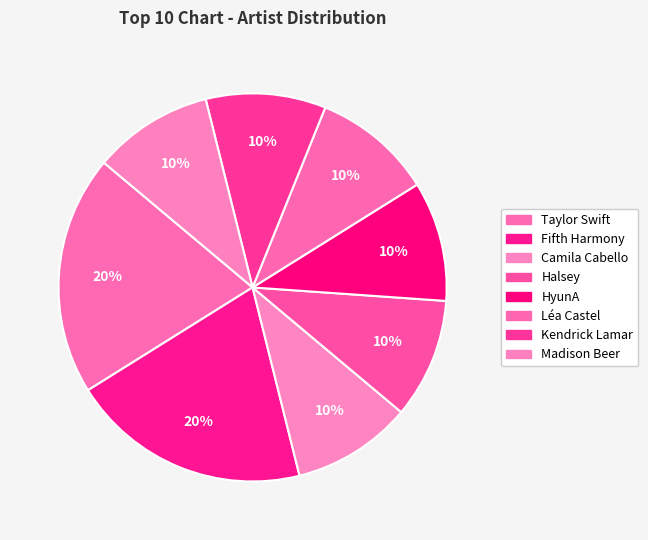

The Camila Cabello slice represents 10% of the pie. True or false?

True